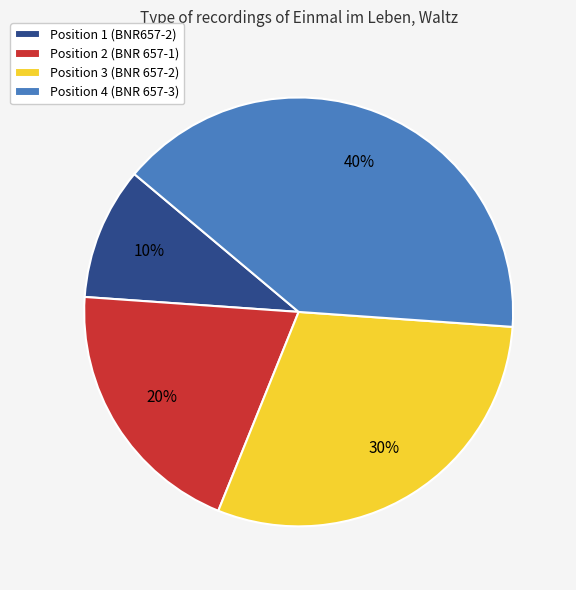

How many segments does this pie chart have?

4